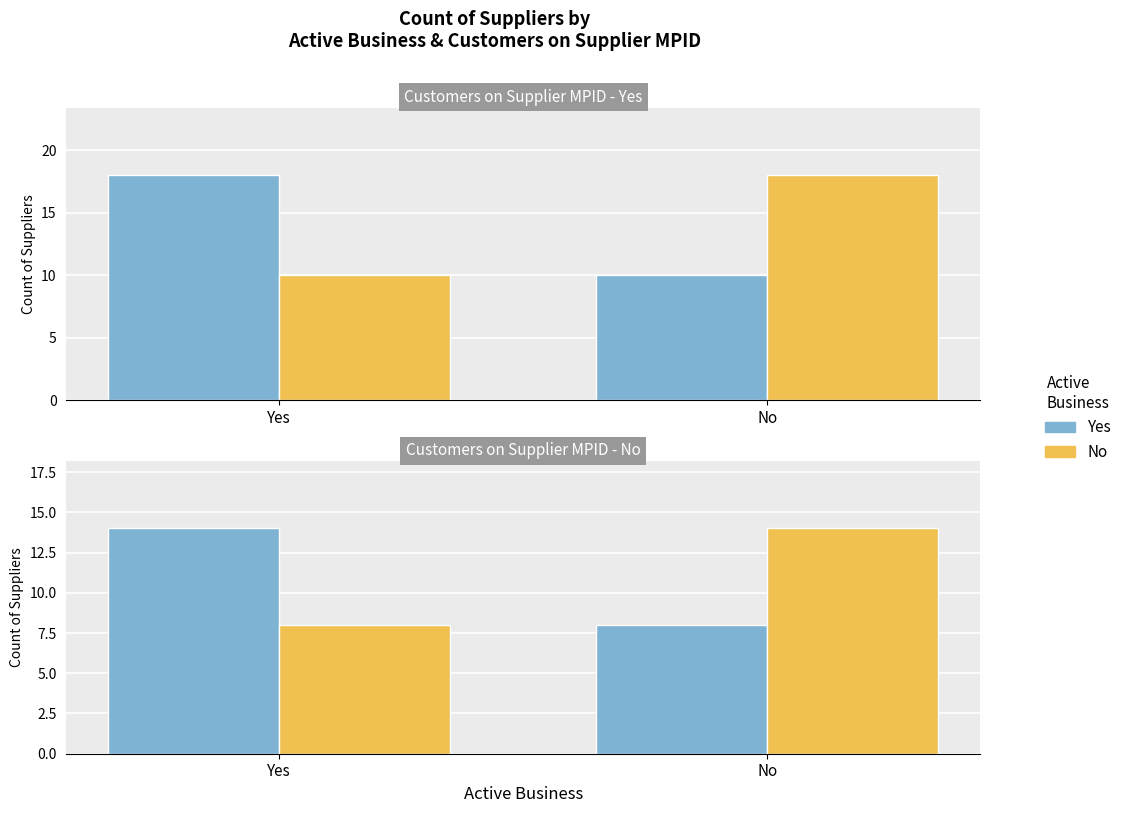

Where is No nearest to the value 11?

Yes